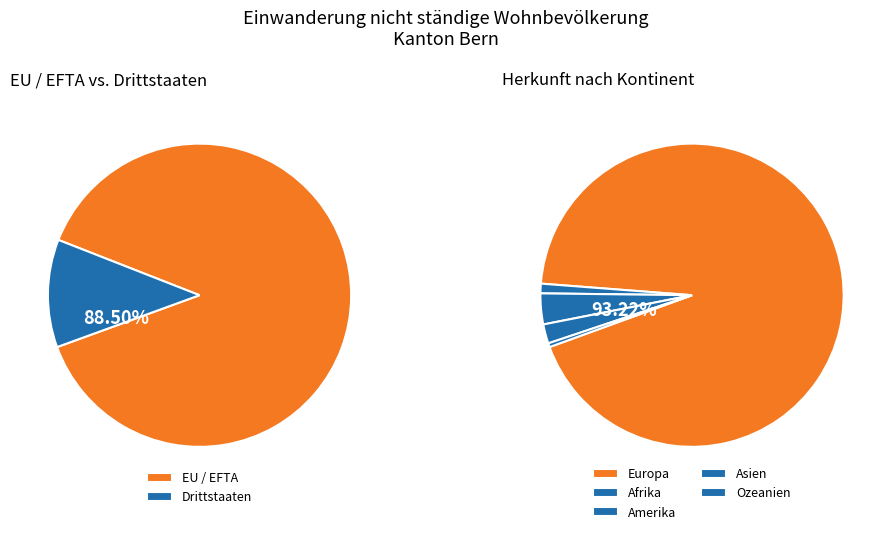

The Drittstaaten slice represents 25% of the pie. True or false?

False